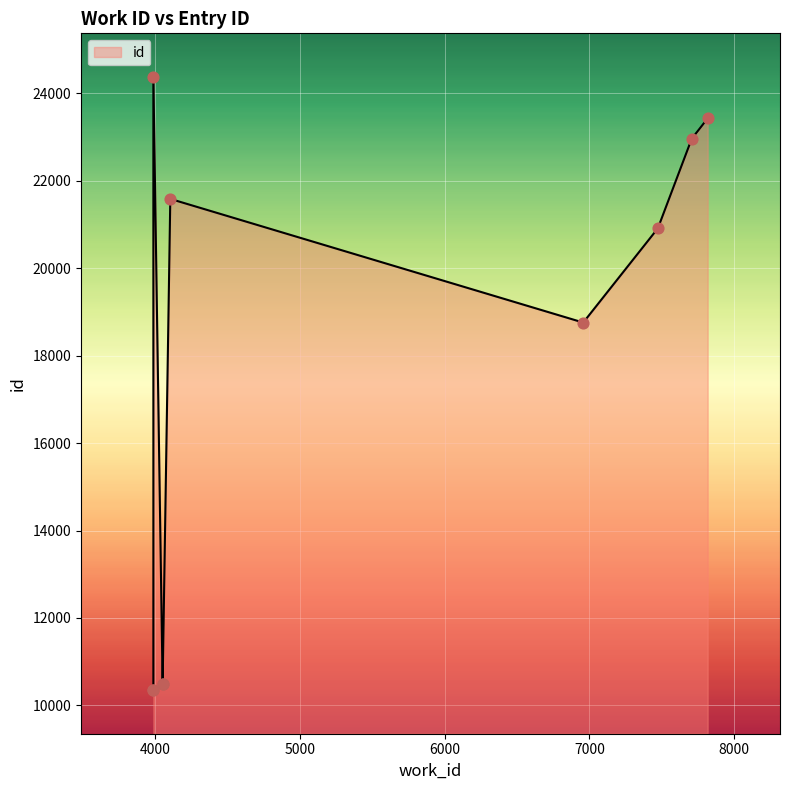

What is the change in value from 3986 to 6957?

+8401